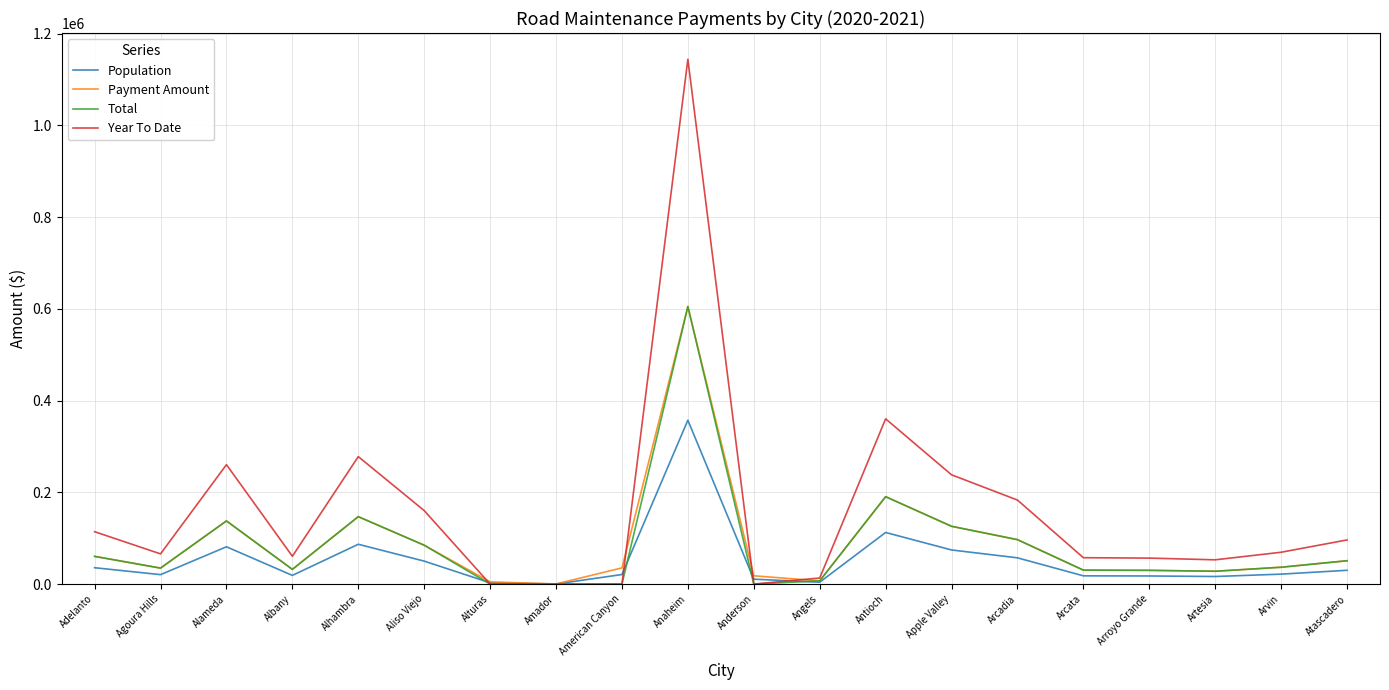

What is the approximate value of Total at Atascadero?

50901.7